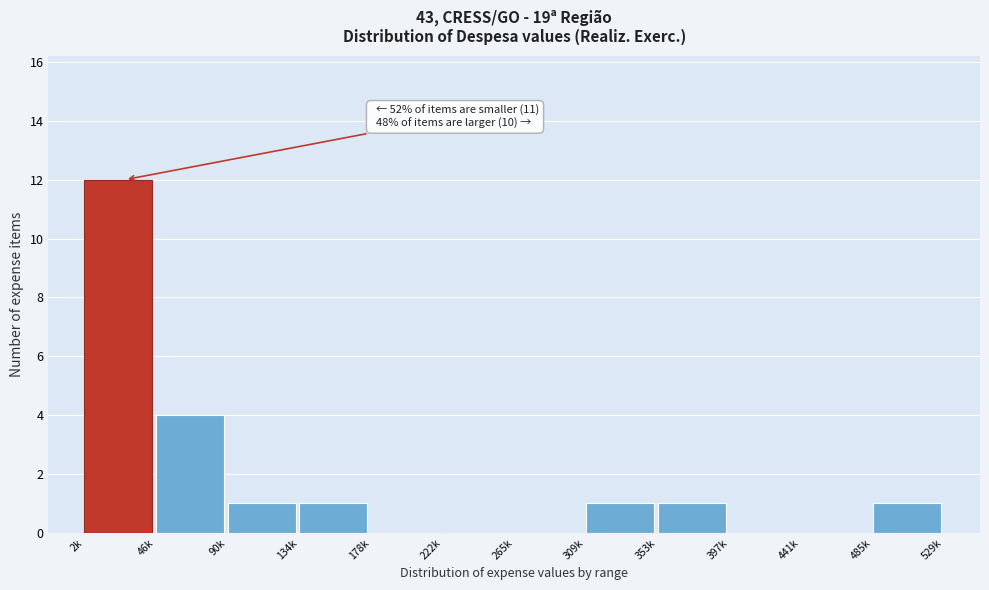

Reading left to right, extract all data points from this chart.

2k=12	46k=4	90k=1	134k=1	178k=0	222k=0	265k=0	309k=1	353k=1	397k=0	441k=0	485k=1